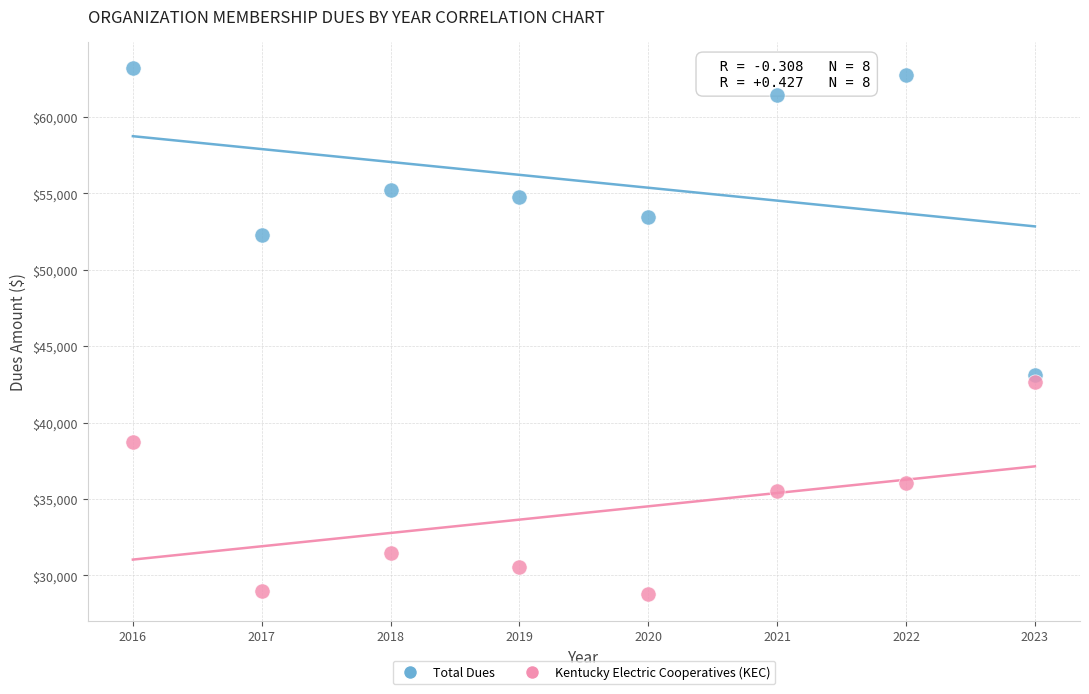

Which series contains the lowest Y value?

Kentucky Electric Cooperatives (KEC)